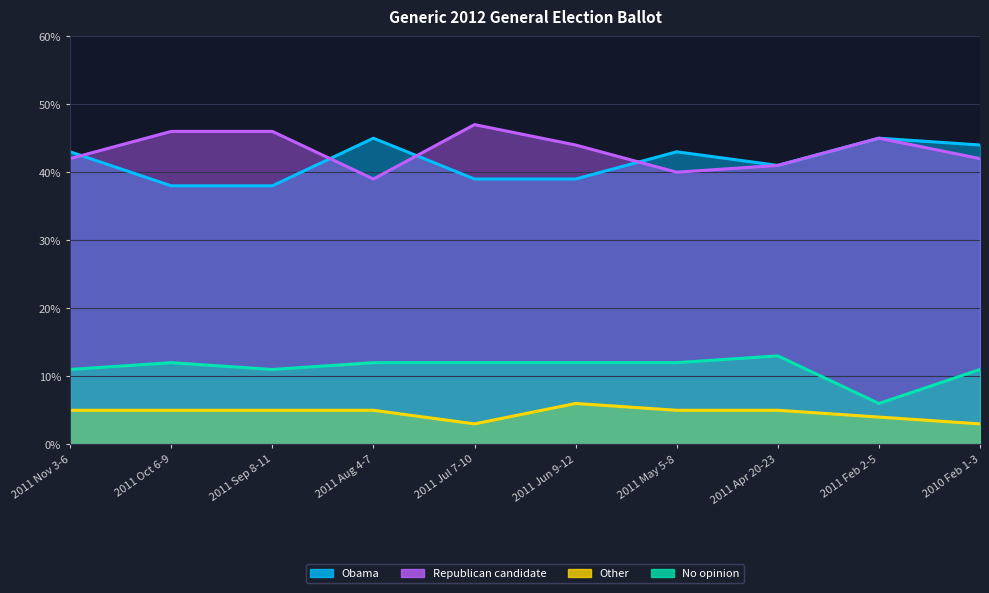

What position from the right is 2011 Oct 6-9?

9